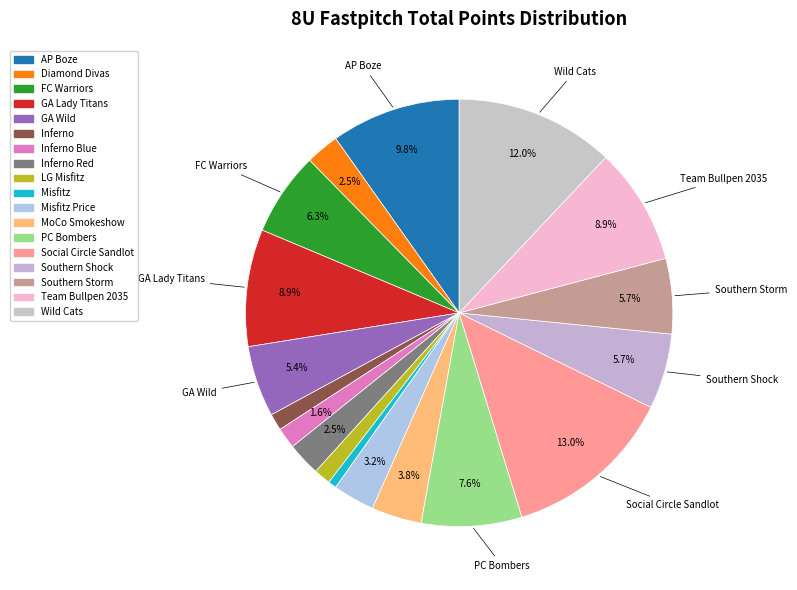

What portion of the pie excludes Inferno Red?

97.5%